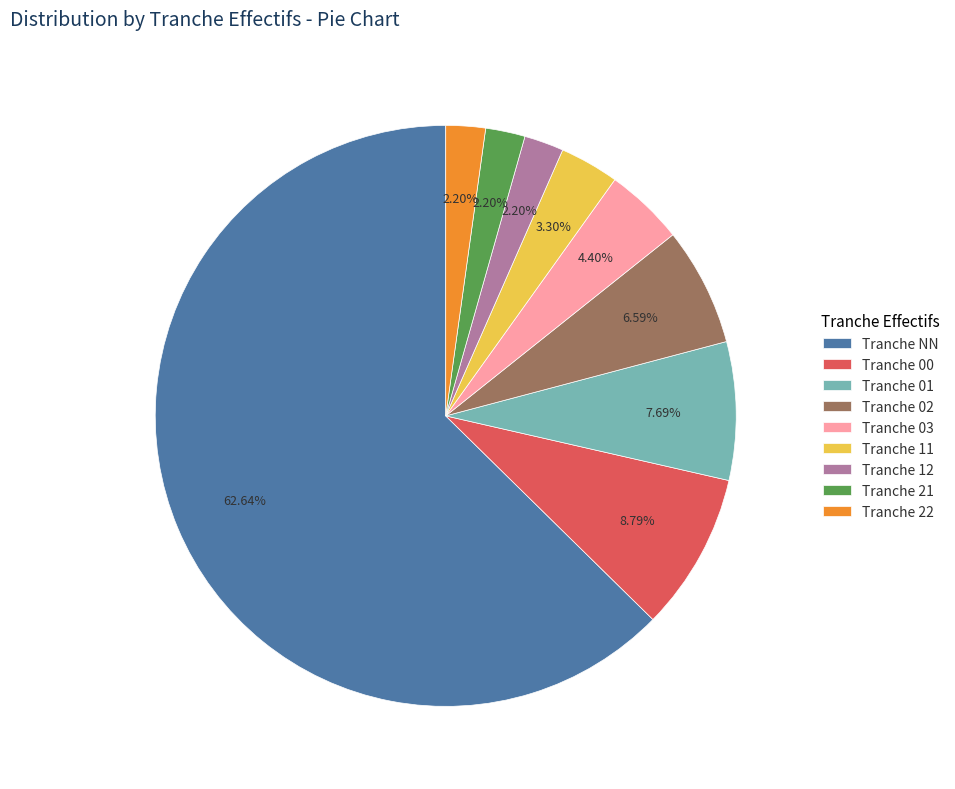

Between Tranche 12 and Tranche 03, which is larger?

Tranche 03